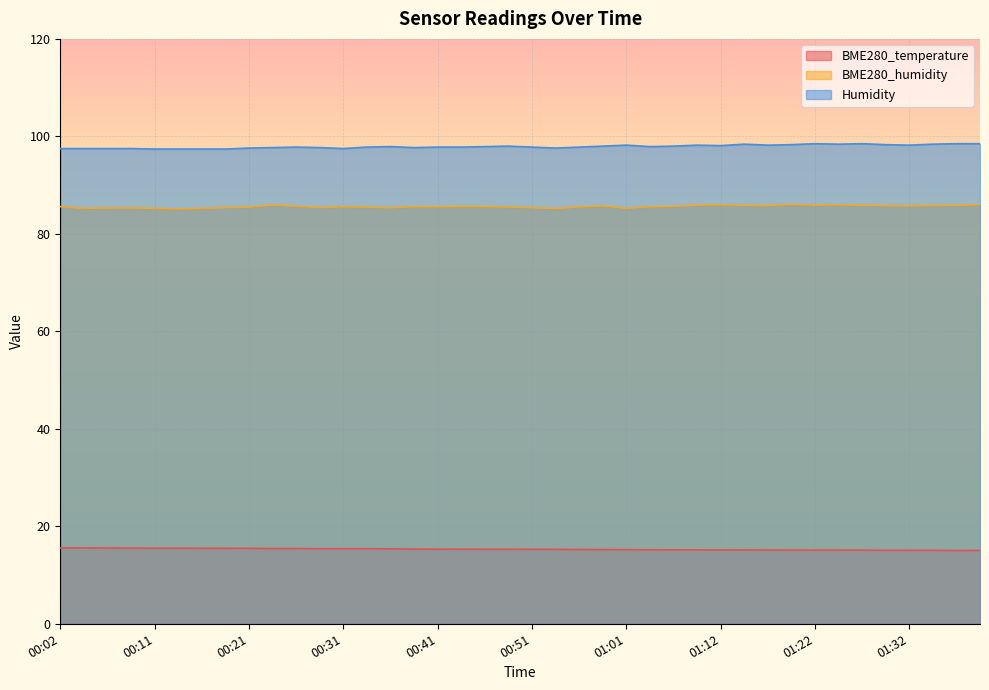

Rank the categories by BME280_temperature value from highest to lowest.

00:02, 00:04, 00:06, 00:09, 00:11, 00:14, 00:16, 00:19, 00:21, 00:24, 00:26, 00:29, 00:31, 00:34, 00:36, 00:38, 00:41, 00:43, 00:46, 00:48, 00:51, 00:53, 00:56, 00:58, 01:01, 01:03, 01:06, 01:09, 01:14, 01:12, 01:17, 01:19, 01:22, 01:25, 01:27, 01:30, 01:32, 01:35, 01:39, 01:37